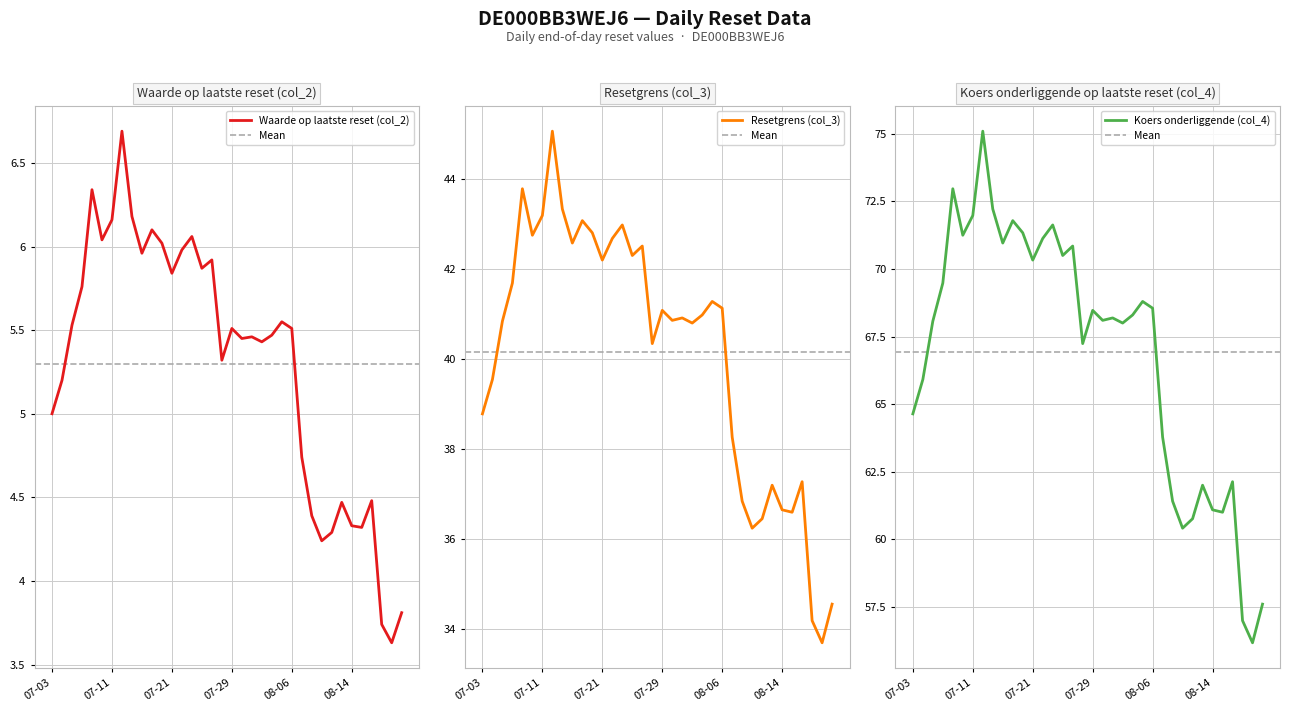

At which category is the sum across all series the highest?

7